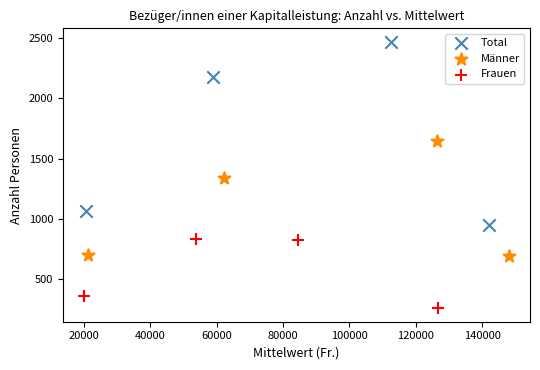

Which series contains the highest Y value?

Total